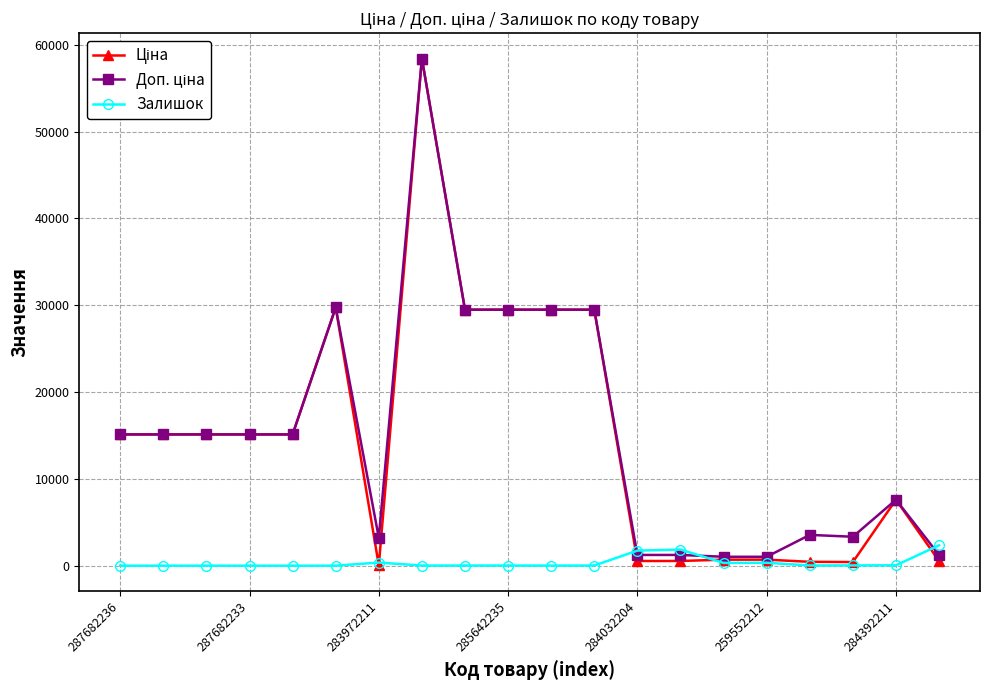

What is the maximum value shown in the chart?

58426.5